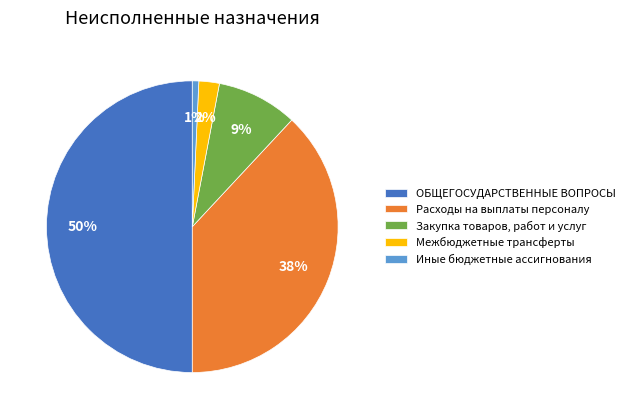

Which has a higher value, Закупка товаров, работ и услуг or Иные бюджетные ассигнования?

Закупка товаров, работ и услуг